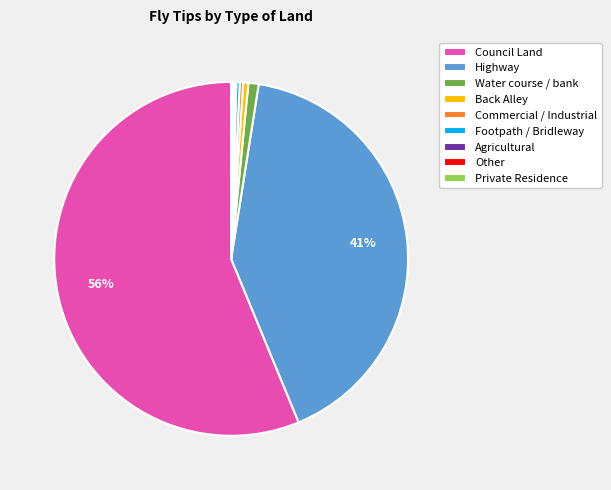

The Commercial / Industrial slice represents 0% of the pie. True or false?

True